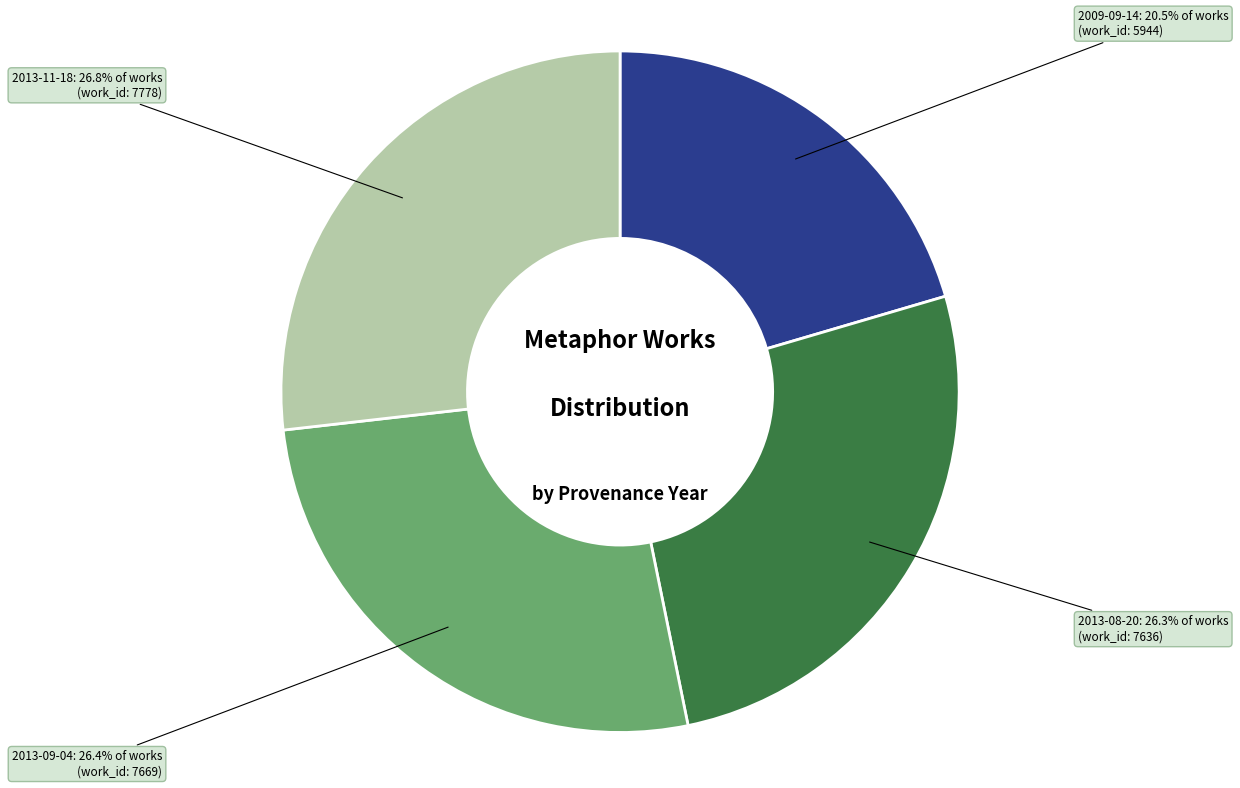

What is the smallest slice in the pie chart?

2009-09-14